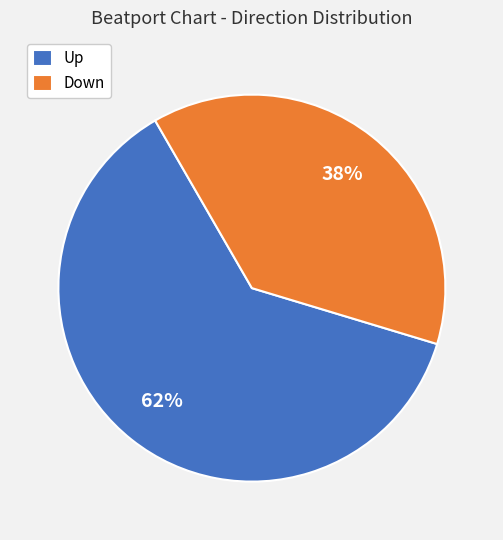

Is the sum of Down and Up greater than half?

Yes